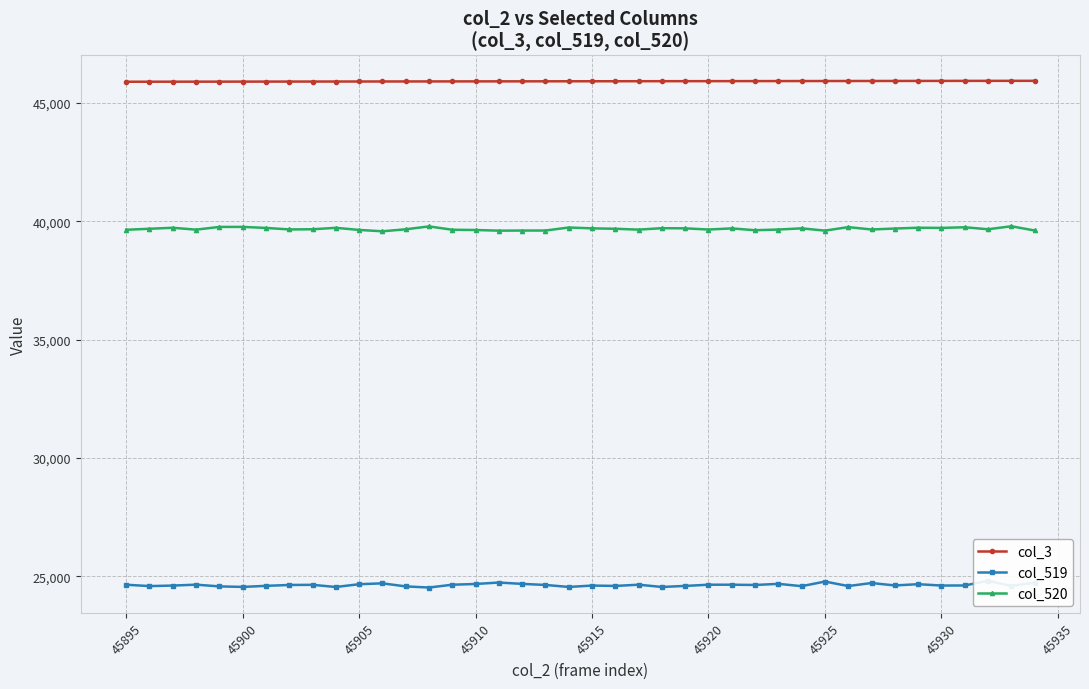

True or false: col_520 and col_3 cross at least once.

False